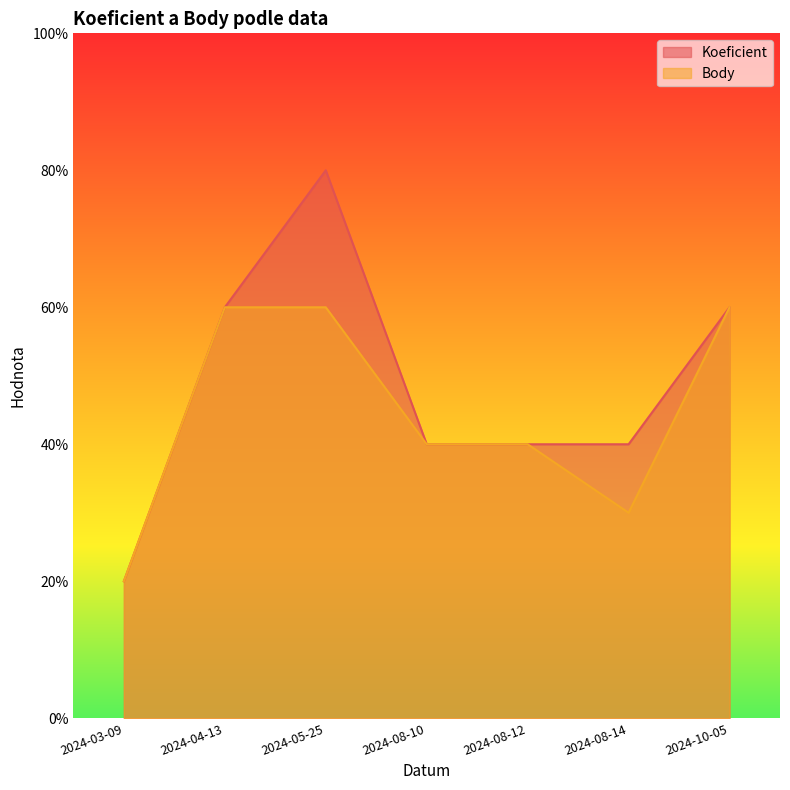

Does the chart have visible grid lines?

No